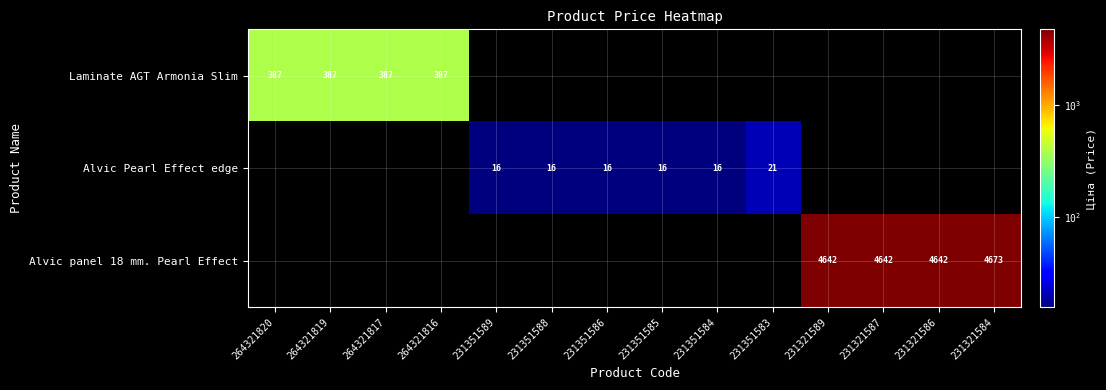

What is the maximum value for Laminate AGT Armonia Slim?

386.9